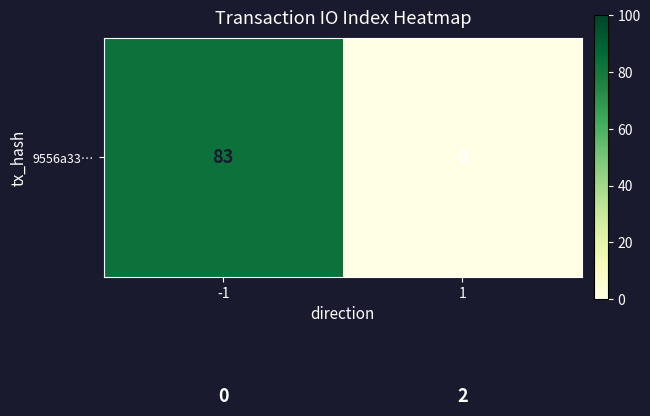

What is the greatest value displayed?

83